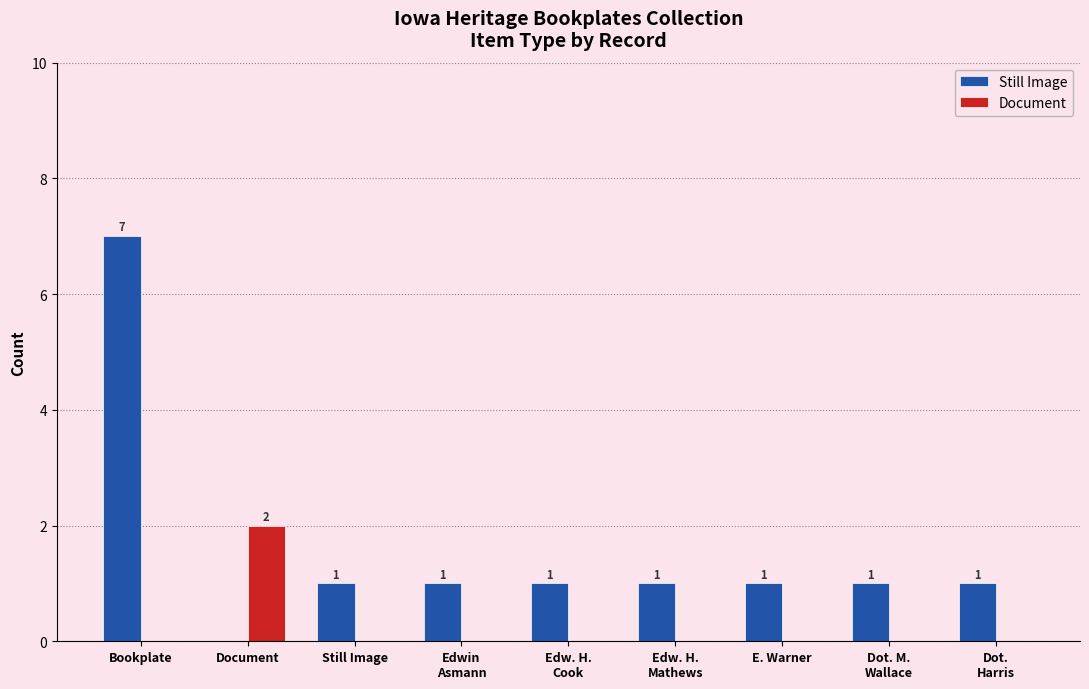

What is the sum of all Still Image values?

14